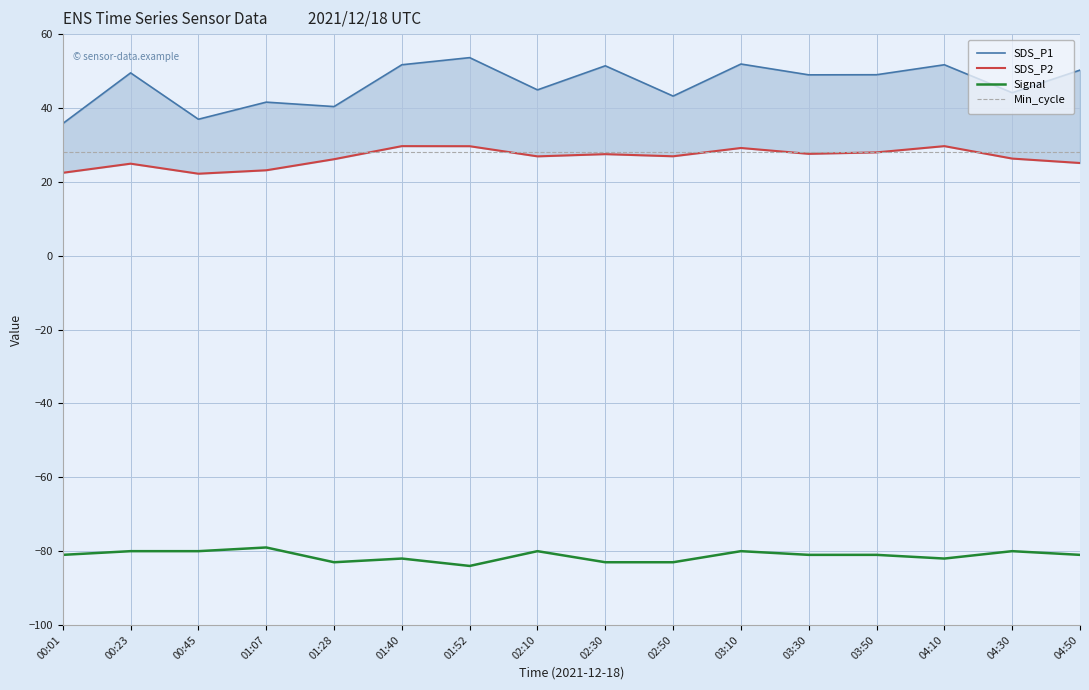

How many lines are shown in the chart?

4